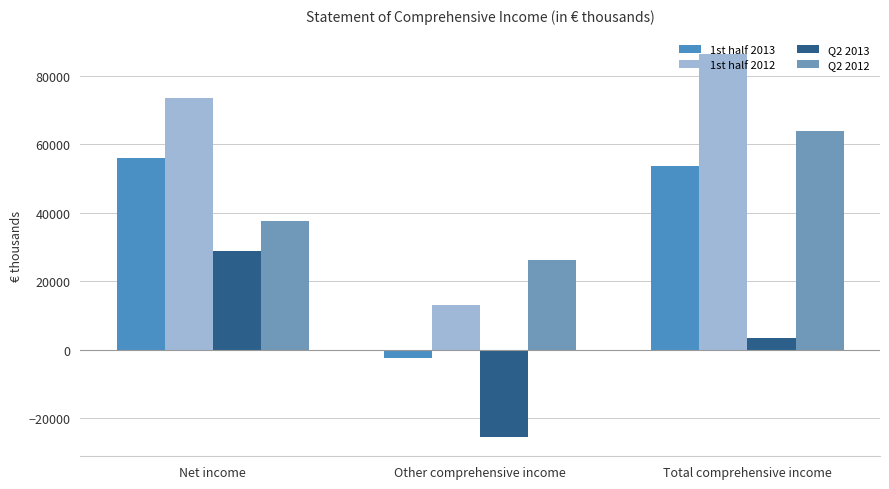

Reading left to right, list all the values displayed in this chart.

1st half 2013: Net income=56032	Other comprehensive income=-2503	Total comprehensive income=53529
1st half 2012: Net income=73319	Other comprehensive income=13016	Total comprehensive income=86335
Q2 2013: Net income=28819	Other comprehensive income=-25507	Total comprehensive income=3312
Q2 2012: Net income=37456	Other comprehensive income=26233	Total comprehensive income=63689